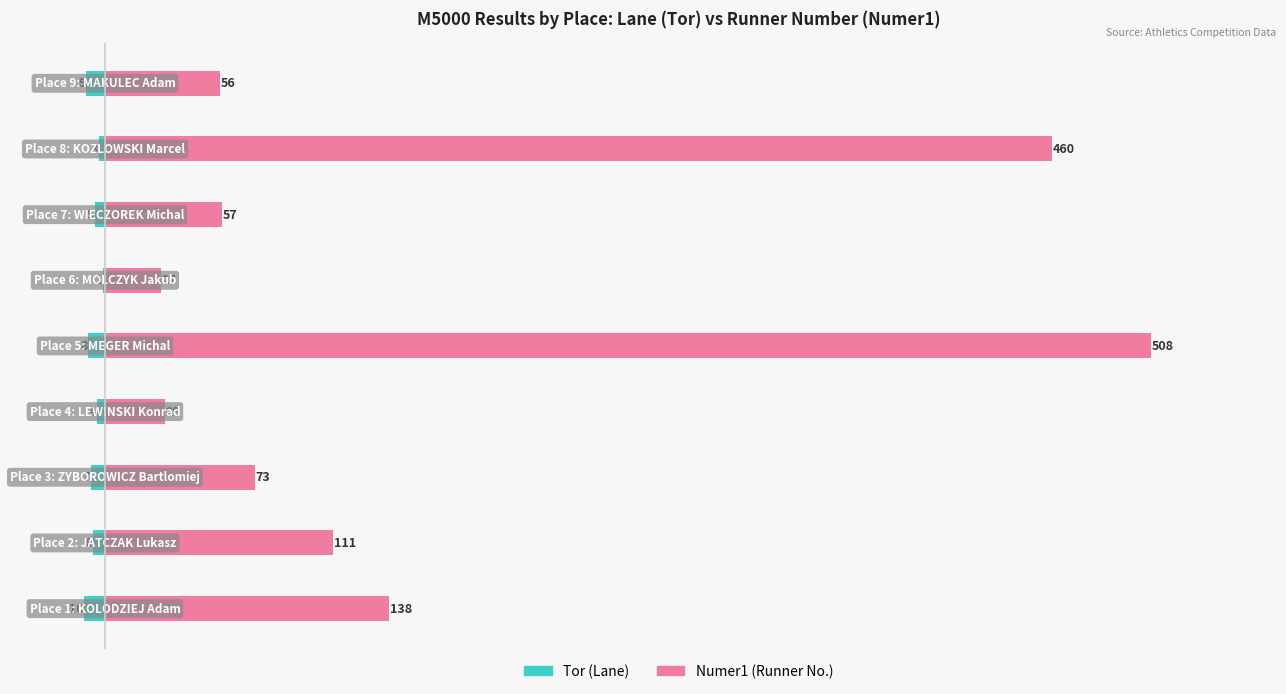

Rank the series by their maximum value, from lowest to highest.

Tor (Lane), Numer1 (Runner No.)